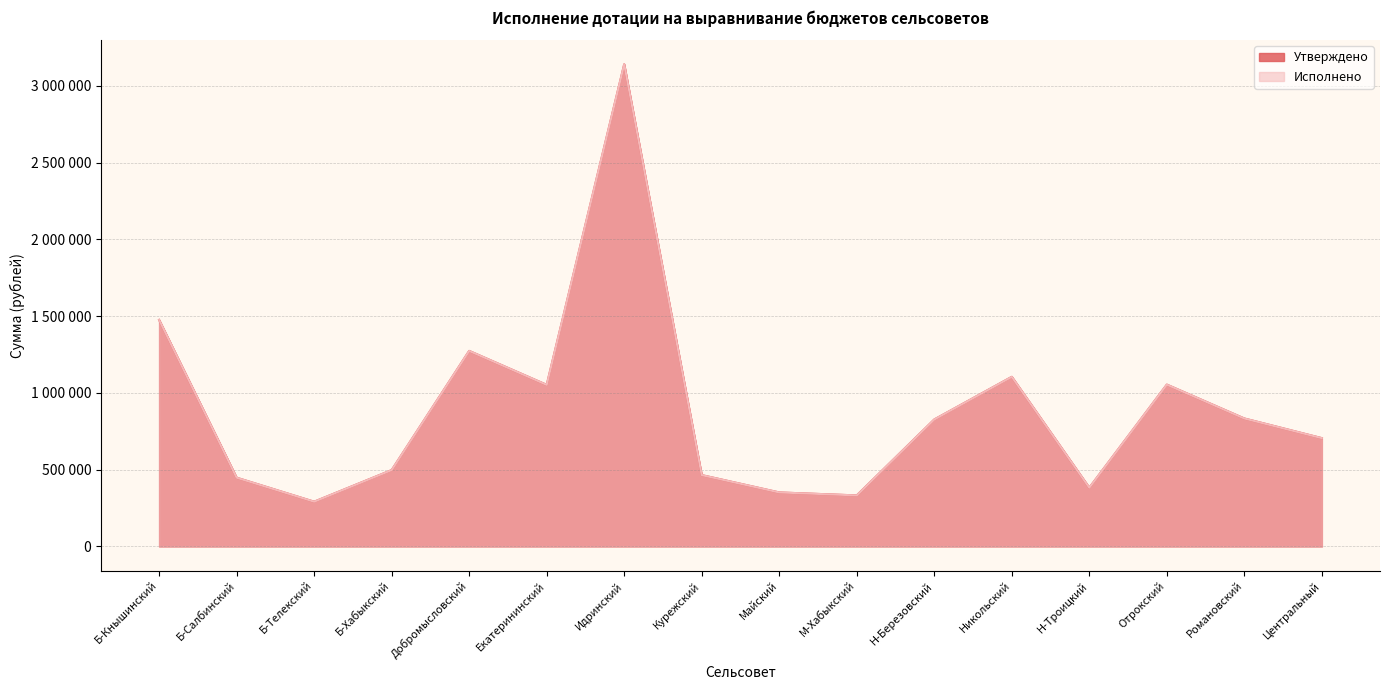

Which has a higher value, Н-Троицкий or Романовский?

Романовский